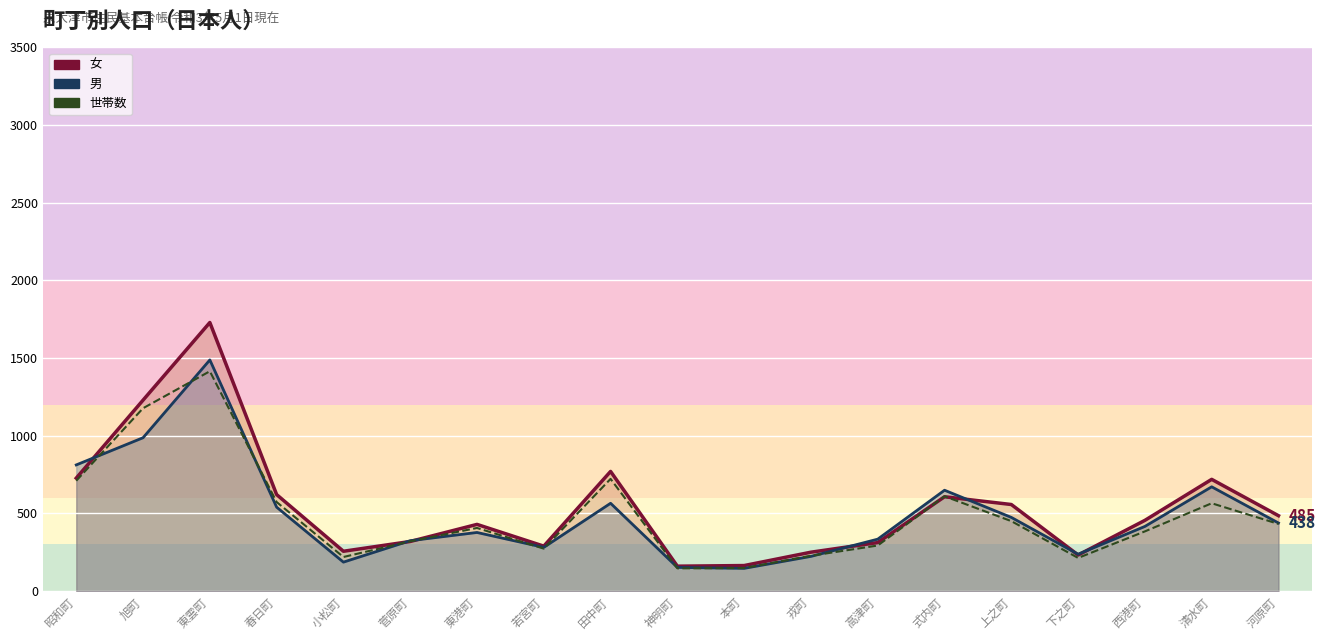

What is the label of the 15th point from the right?

小松町